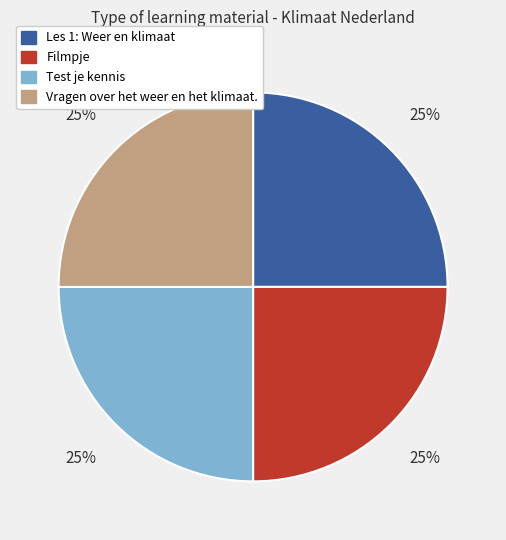

To the nearest percent, what is the combined percentage of Les 1: Weer en klimaat and Vragen over het weer en het klimaat.?

50%